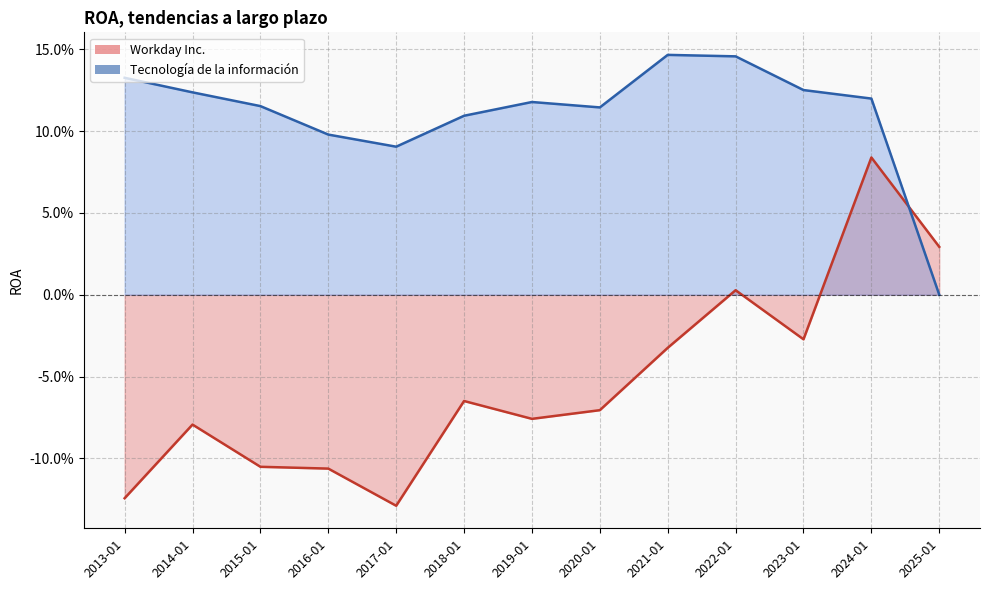

True or false: Workday Inc. has more than 2 points higher than both neighbors.

True